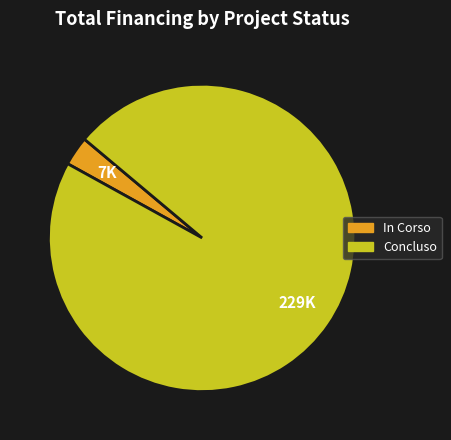

Does any single category account for the majority?

Yes